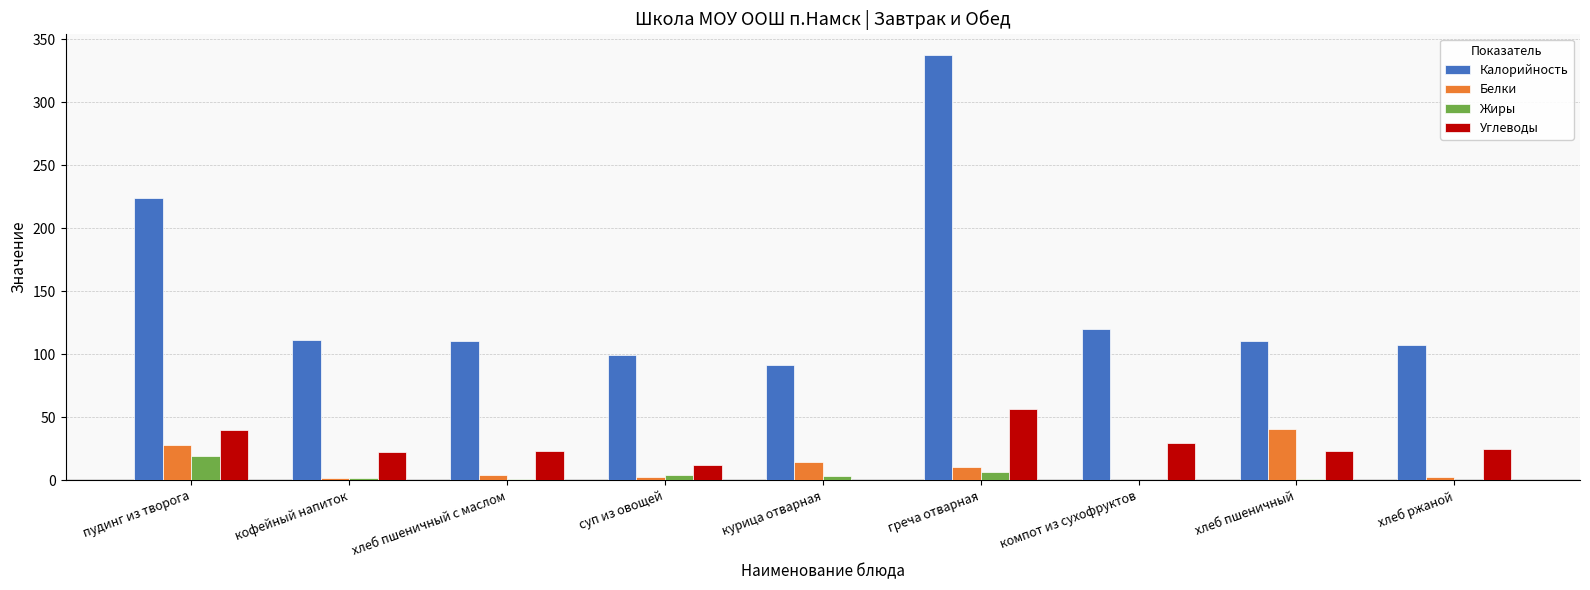

What is the approximate value of Жиры at хлеб пшеничный?

0.6